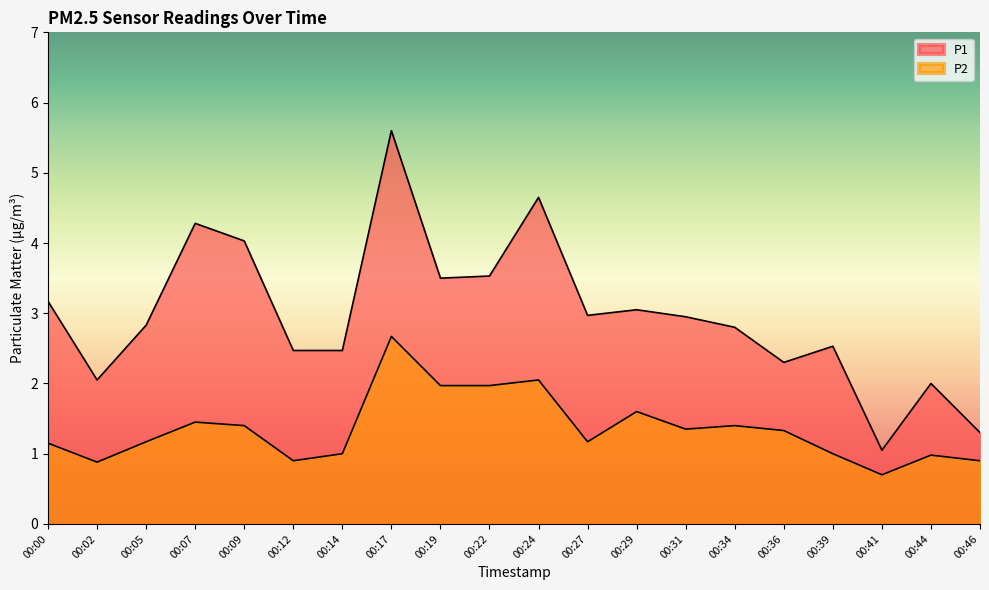

How many lines are shown in the chart?

2